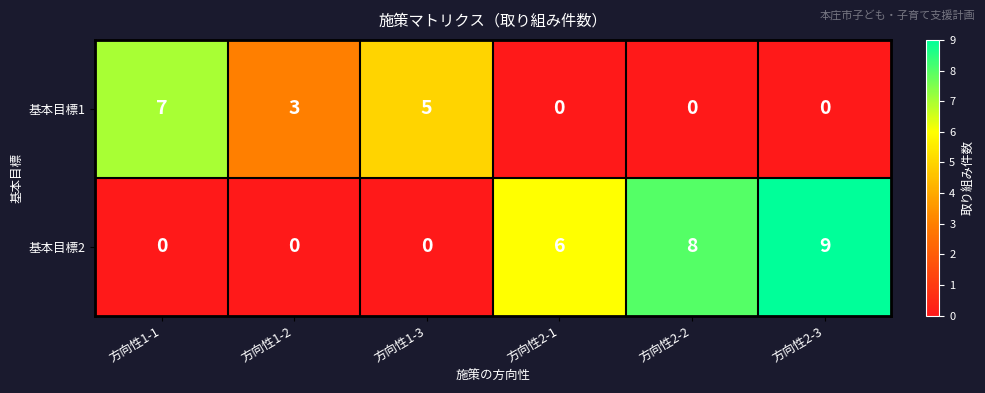

Which series has the widest spread of values?

基本目標2